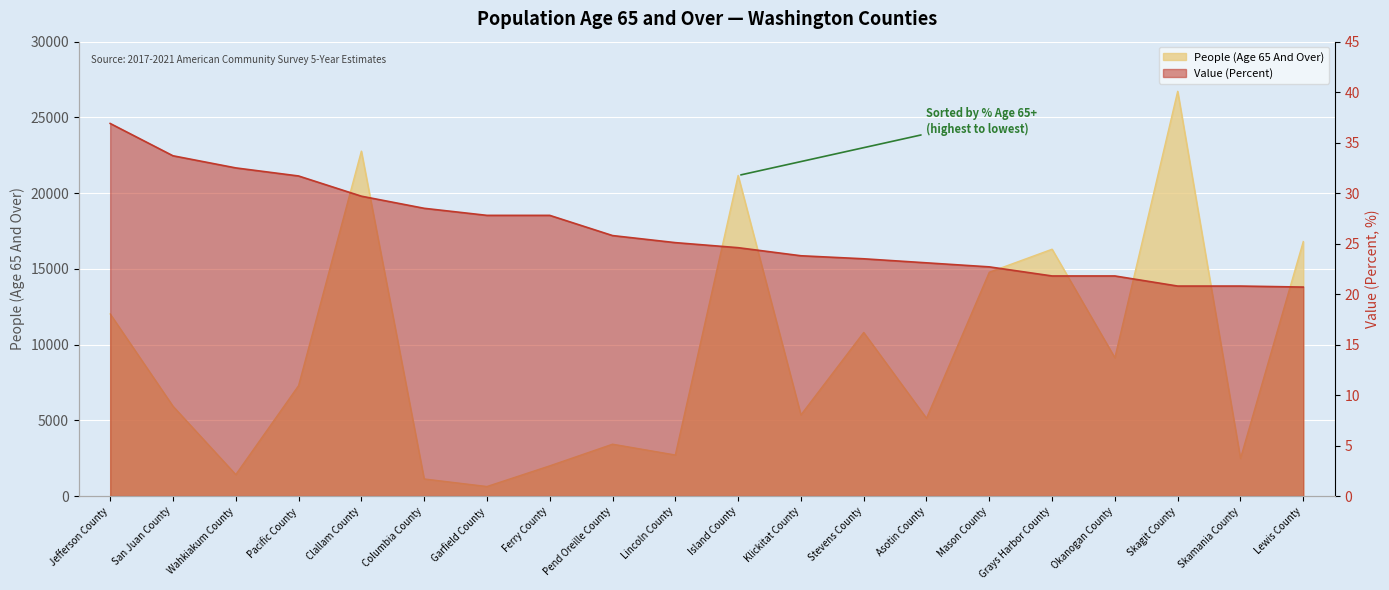

The value of People (Age 65 And Over) at Island County is 21166.0. True or false?

True